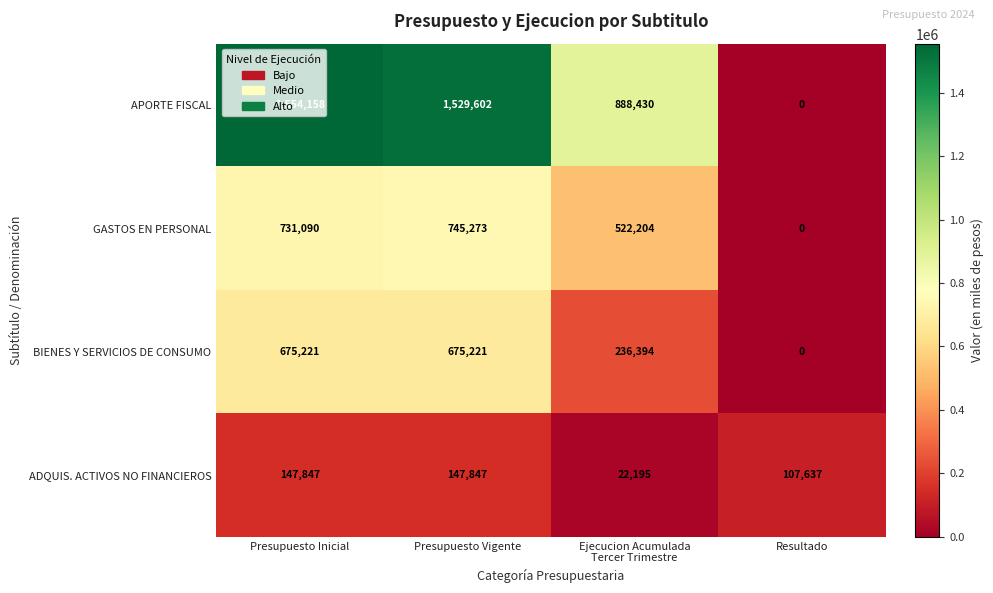

Which category has the highest value in the GASTOS EN PERSONAL series?

Presupuesto Vigente